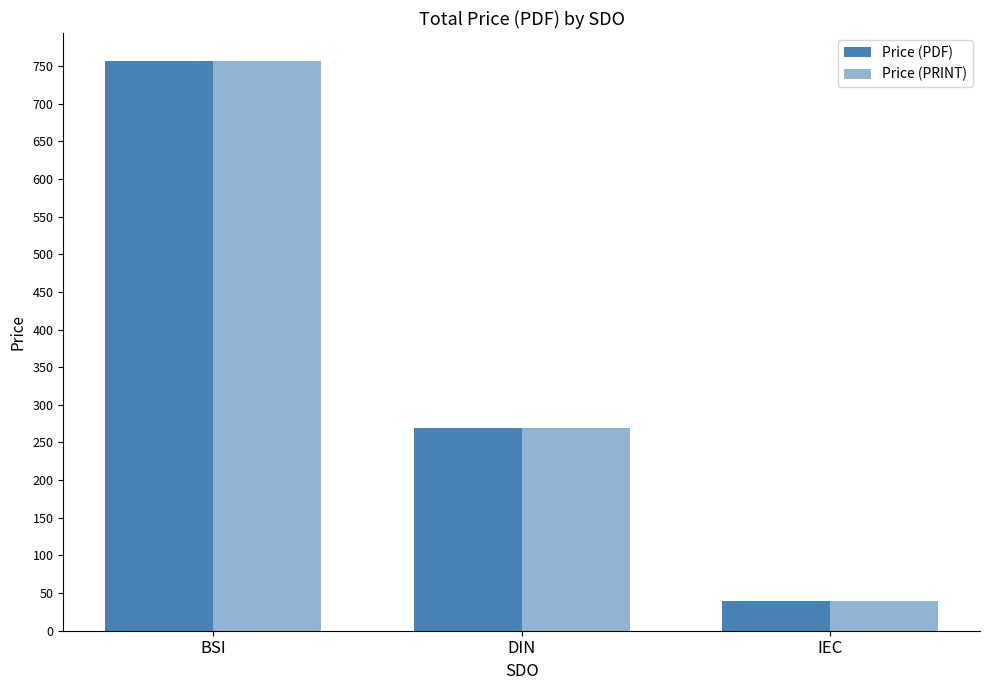

Are the bars horizontal?

No